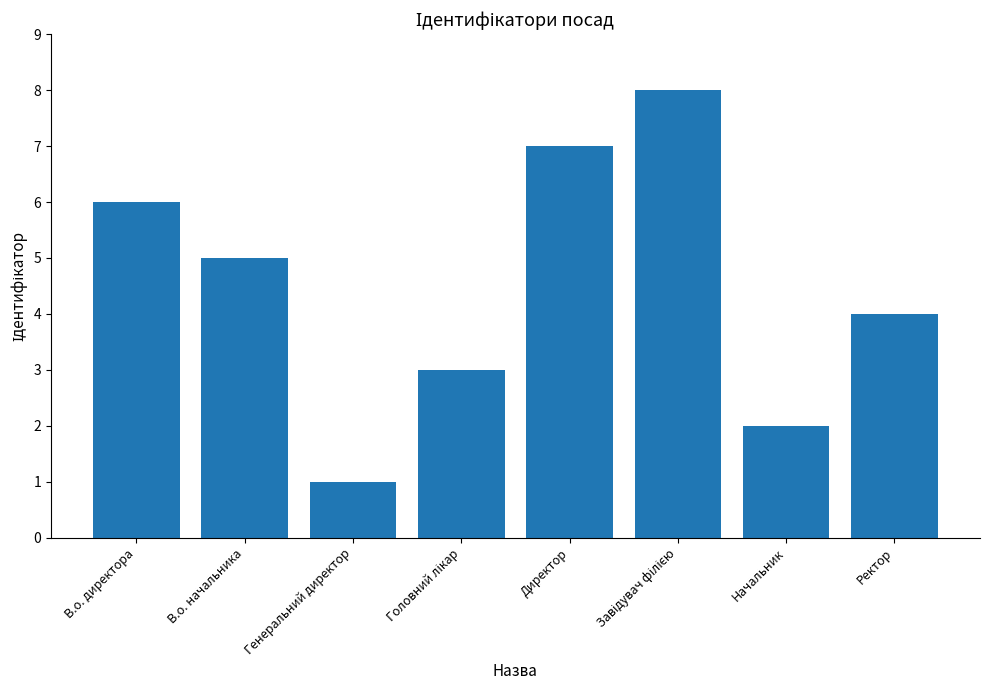

Where is the data nearest to the value 4?

Ректор